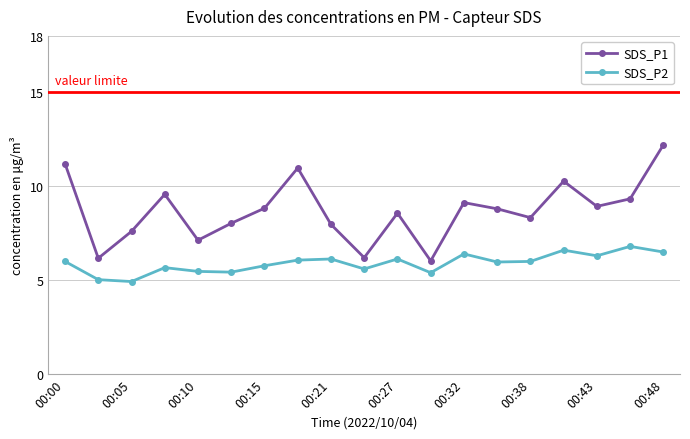

Which series has the largest range (max minus min)?

SDS_P1